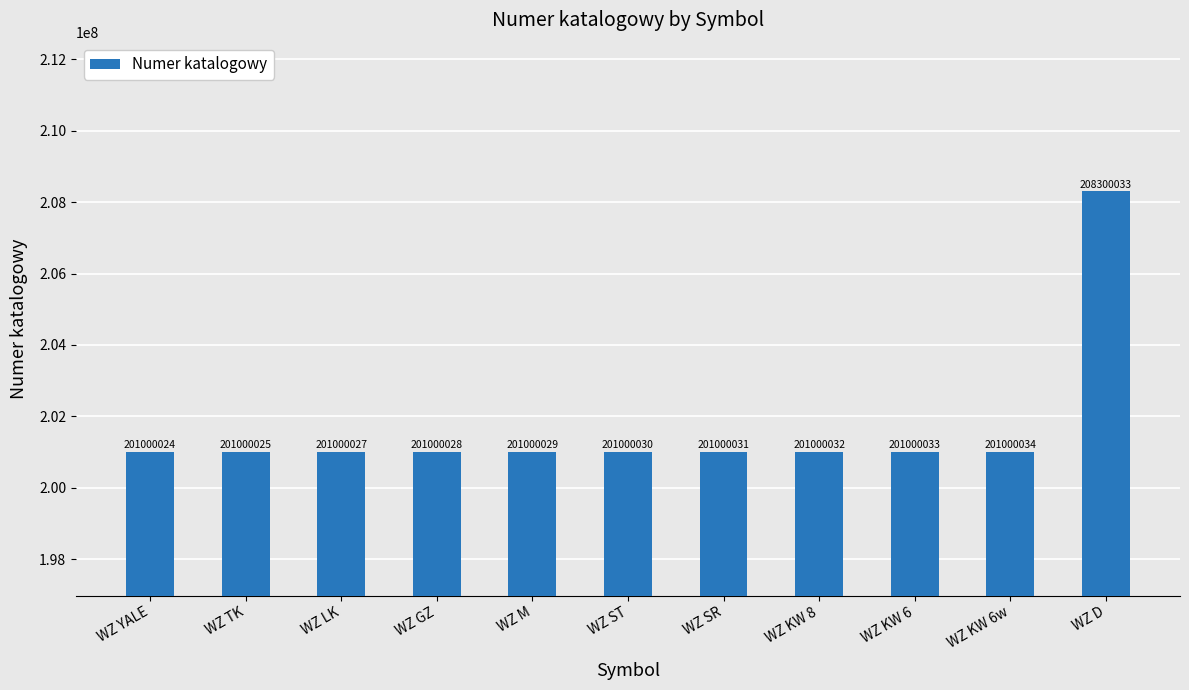

Does the chart contain any negative values?

No